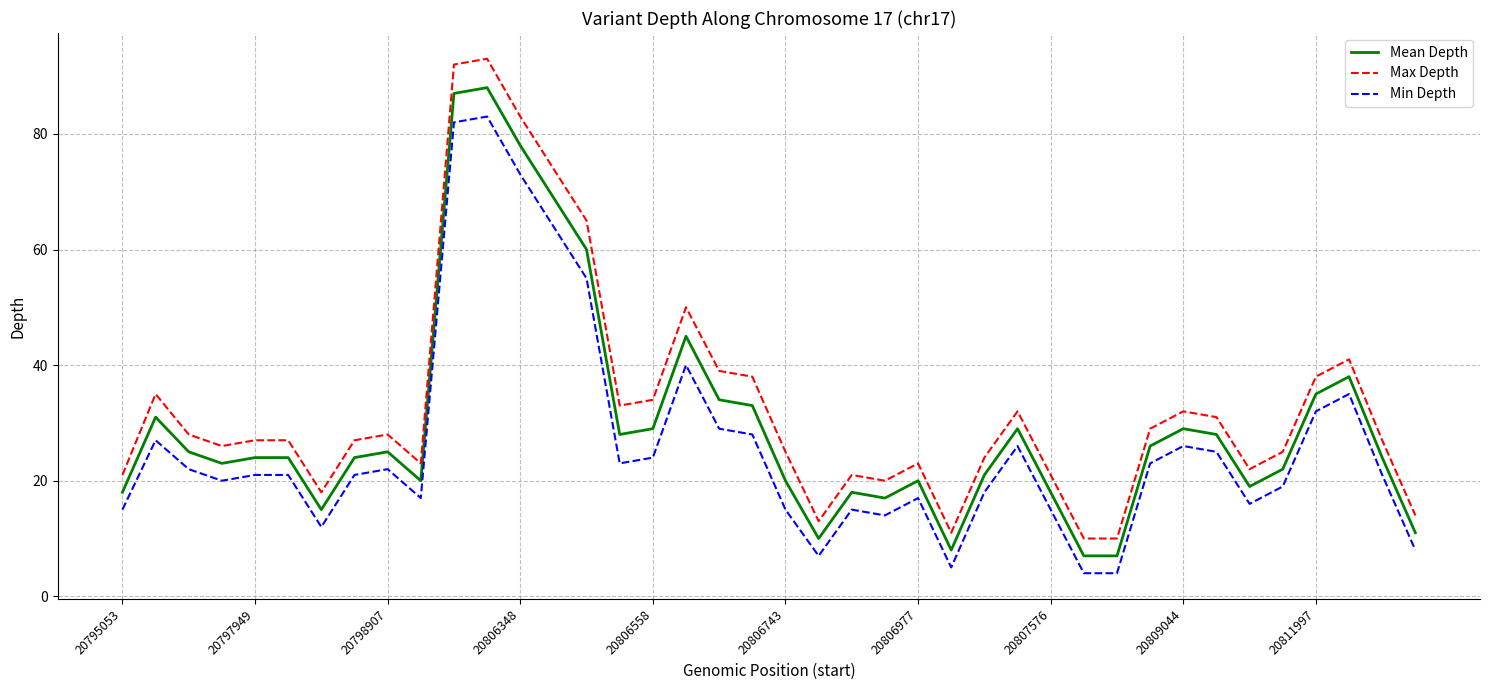

Count the number of categories in the chart.

40